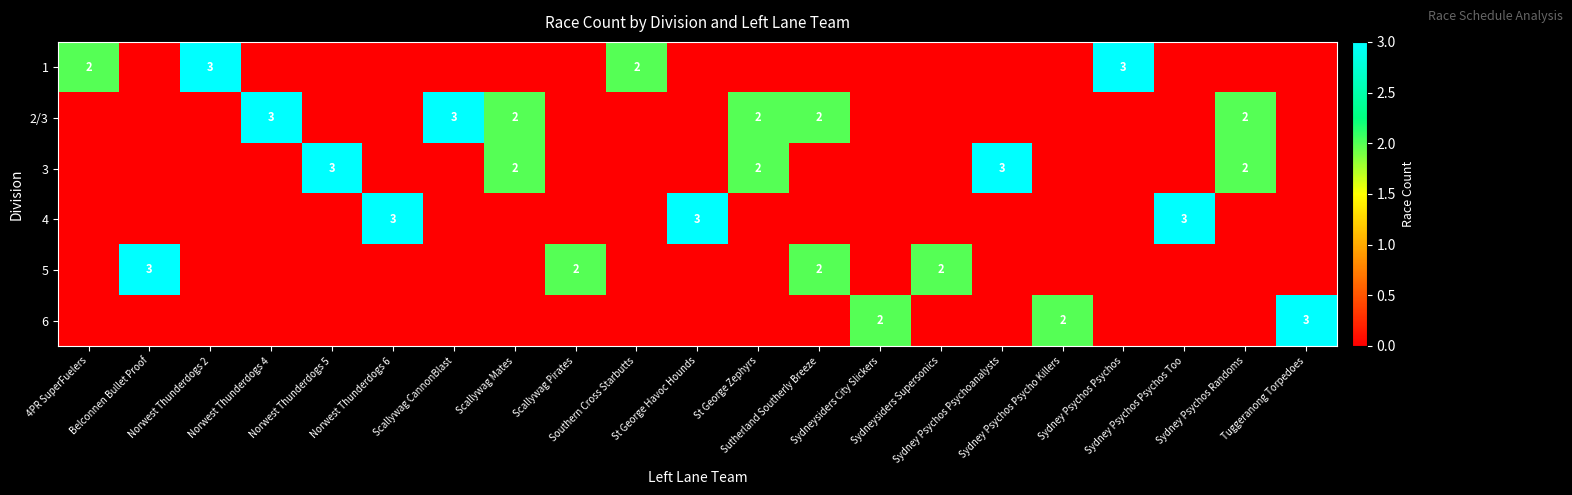

How many values in 6 are above zero?

3